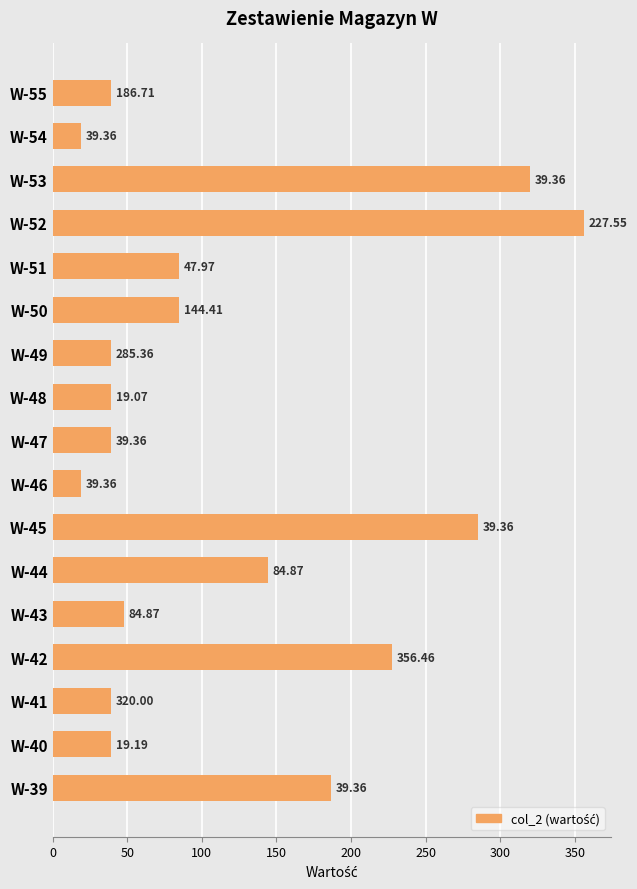

What is the change in value from W-46 to W-51?

+65.8